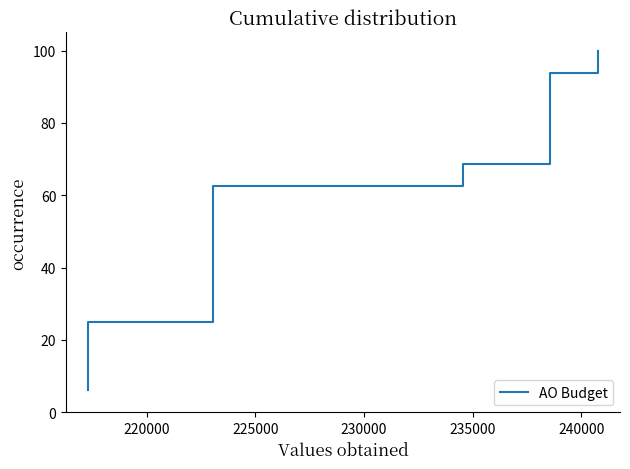

What is the value of the 7th point from the left?

43.8